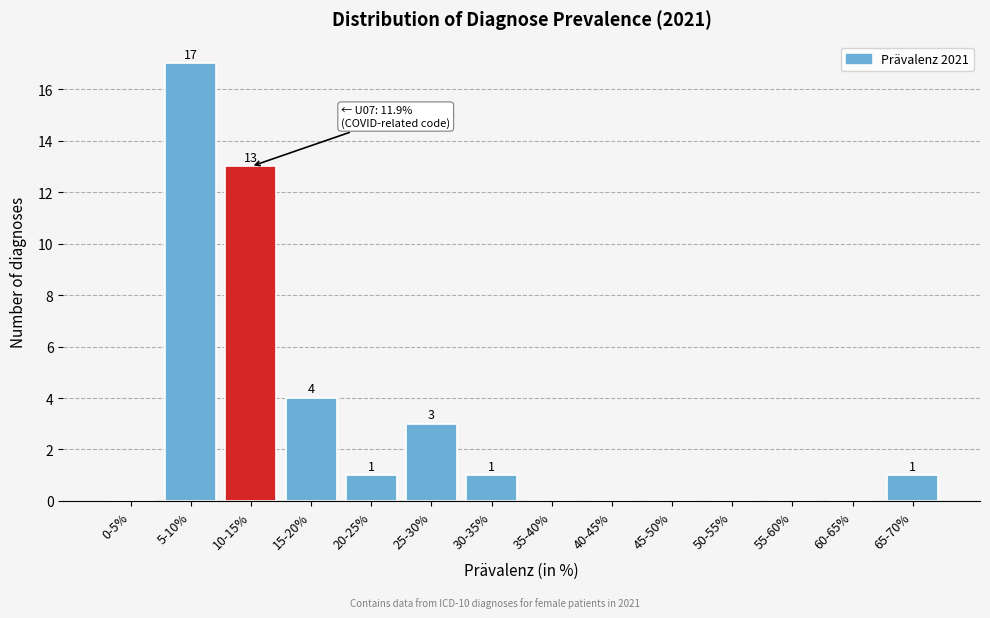

Reading left to right, transcribe all the data shown in this chart.

0-5%=0	5-10%=17	10-15%=13	15-20%=4	20-25%=1	25-30%=3	30-35%=1	35-40%=0	40-45%=0	45-50%=0	50-55%=0	55-60%=0	60-65%=0	65-70%=1